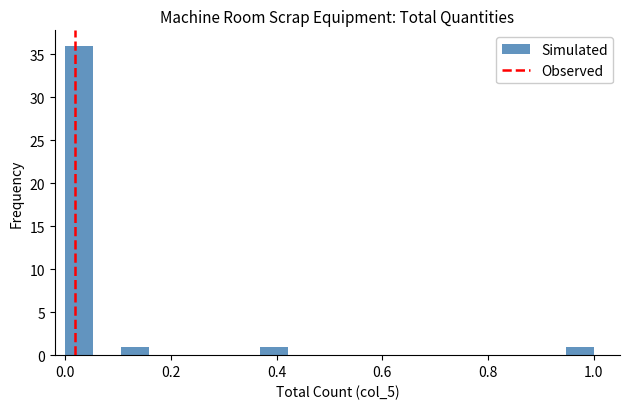

Read against the x-axis, roughly where is the centre of the tallest bar?

0.02